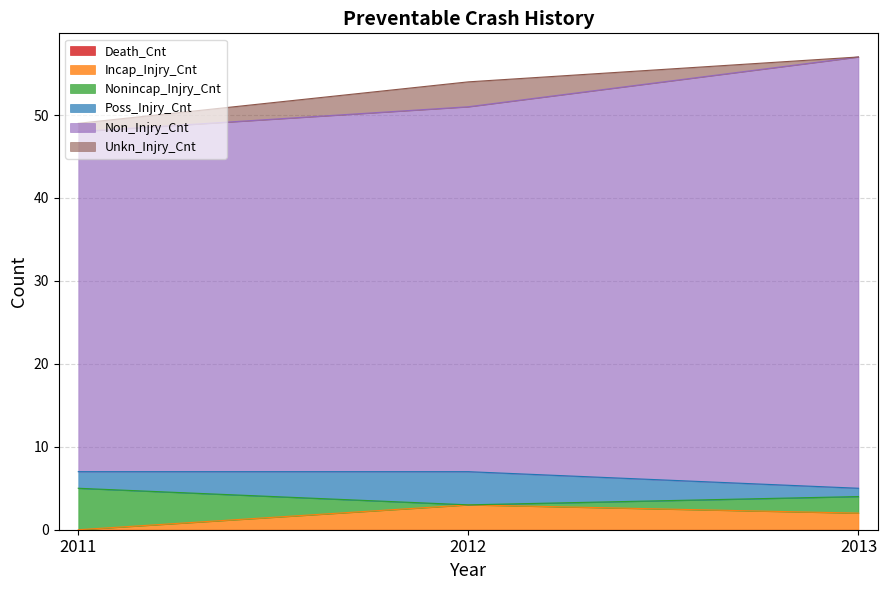

What is the total value across all series at 2012?

54